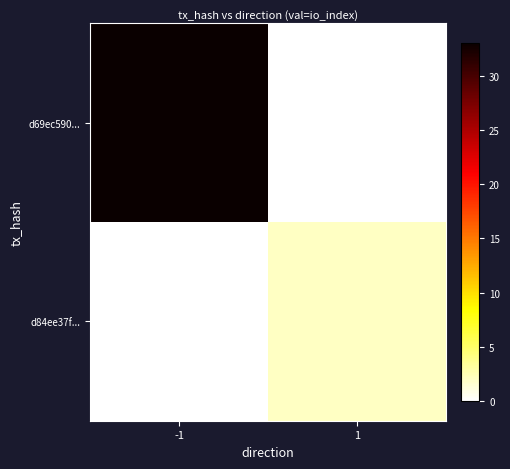

Reading right to left, extract all data points from this chart.

d69ec590...: 1=0	-1=33
d84ee37f...: 1=2	-1=0